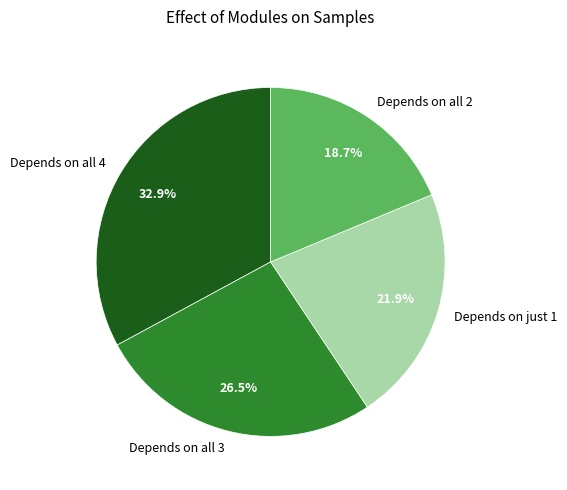

How many segments does this pie chart have?

4